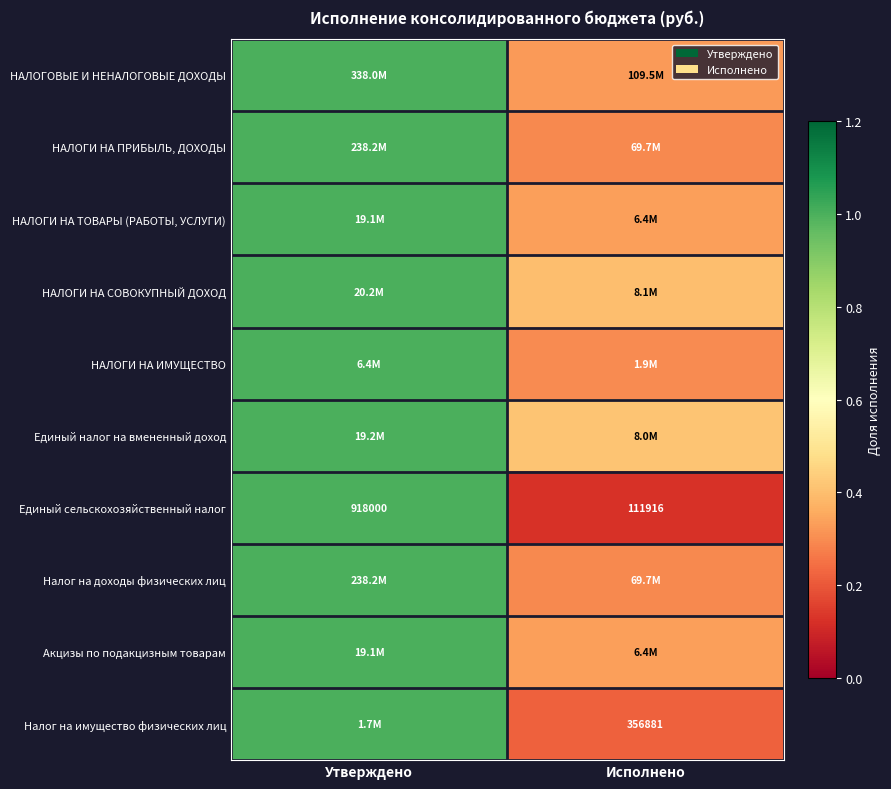

Which series changed the most between Утверждено and Исполнено?

Единый сельскохозяйственный налог